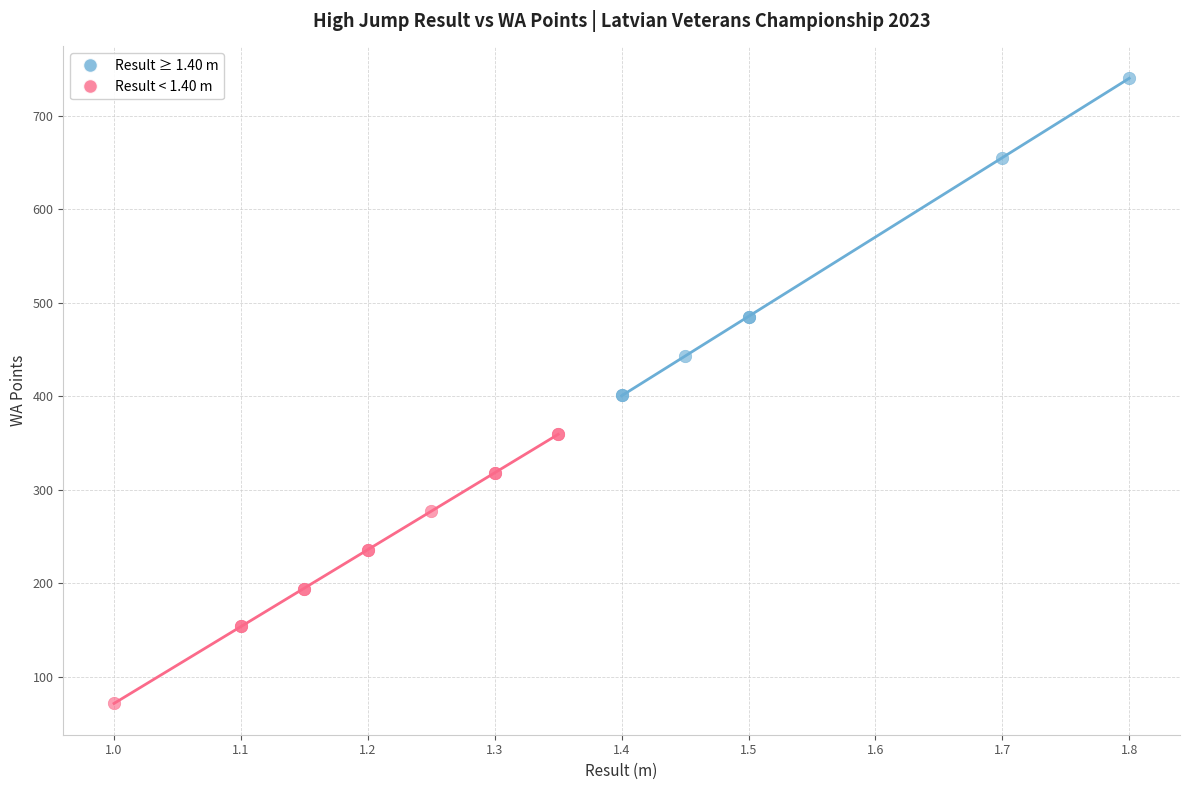

Which series contains the lowest Y value?

Result < 1.40 m